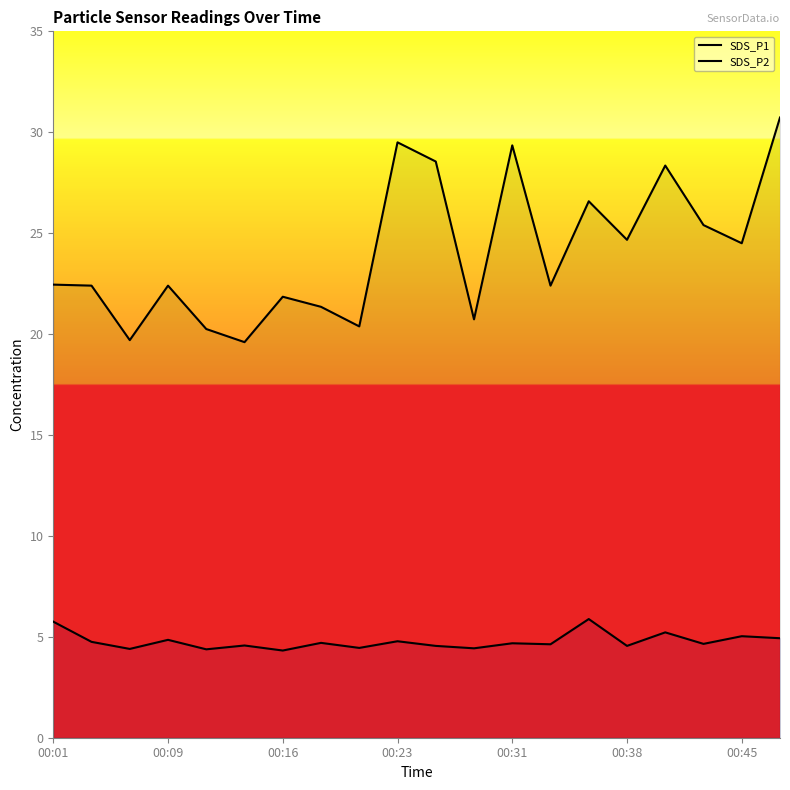

What is the highest value of the SDS_P2 series?

5.9